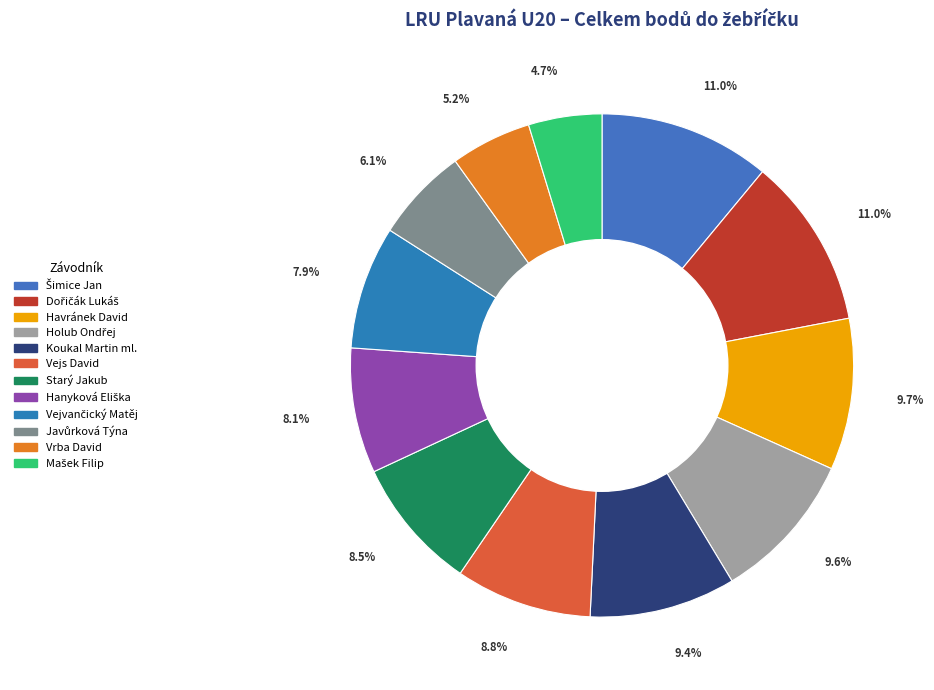

The Koukal Martin ml. slice represents 1% of the pie. True or false?

False